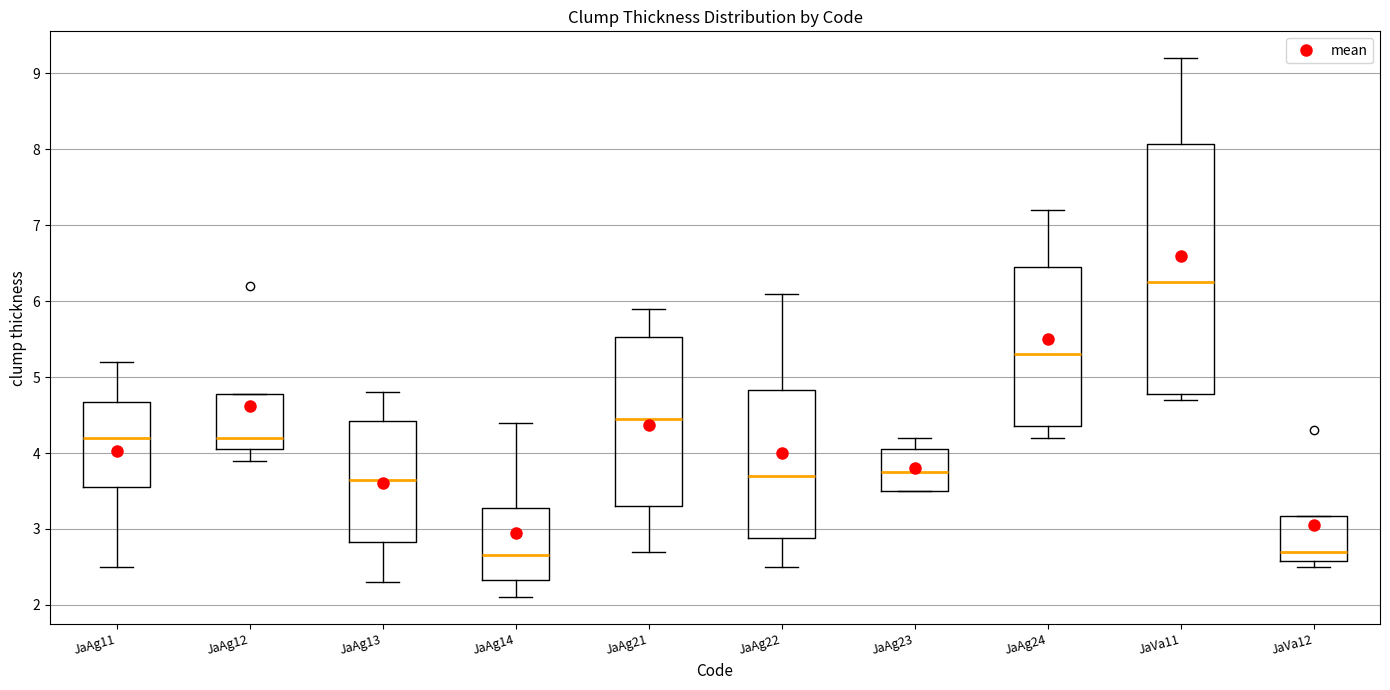

Where is the upper edge of the box for JaAg23 on the y-axis? The values are not printed on the chart, so give them approximately, as read against the axis.

4.1